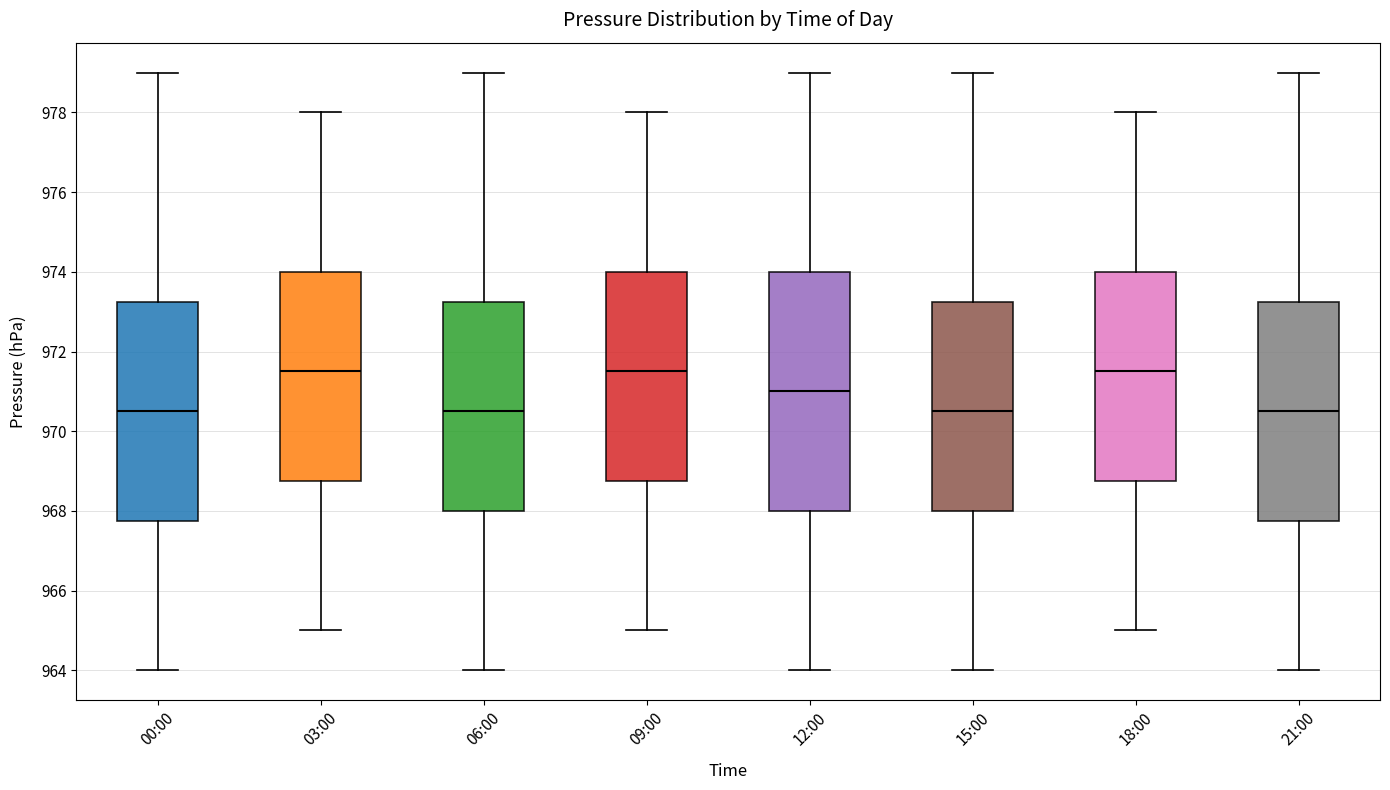

Reading left to right, transcribe this box plot: for each box, give where its median line is, the range the box spans, and where its two whiskers end, as read against the y-axis. The values are not printed on the chart, so give them approximately, as read against the axis.

00:00: median 970.6, box 967.8 to 973.2, whiskers 964.0 to 979.0
03:00: median 971.6, box 968.8 to 974.0, whiskers 965.0 to 978.0
06:00: median 970.6, box 968.0 to 973.2, whiskers 964.0 to 979.0
09:00: median 971.6, box 968.8 to 974.0, whiskers 965.0 to 978.0
12:00: median 971.0, box 968.0 to 974.0, whiskers 964.0 to 979.0
15:00: median 970.6, box 968.0 to 973.2, whiskers 964.0 to 979.0
18:00: median 971.6, box 968.8 to 974.0, whiskers 965.0 to 978.0
21:00: median 970.6, box 967.8 to 973.2, whiskers 964.0 to 979.0